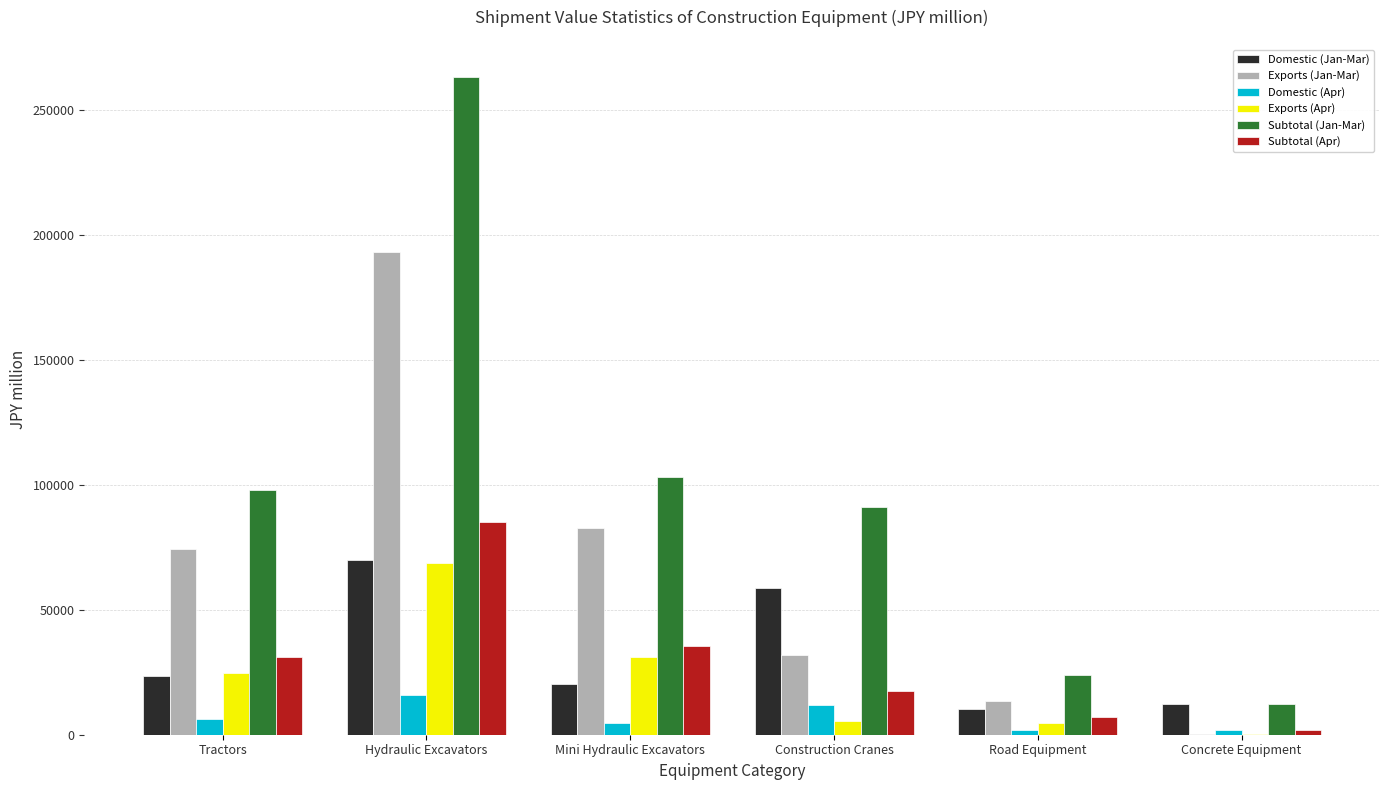

At which label is Subtotal (Apr) closest to 43414?

Mini Hydraulic Excavators